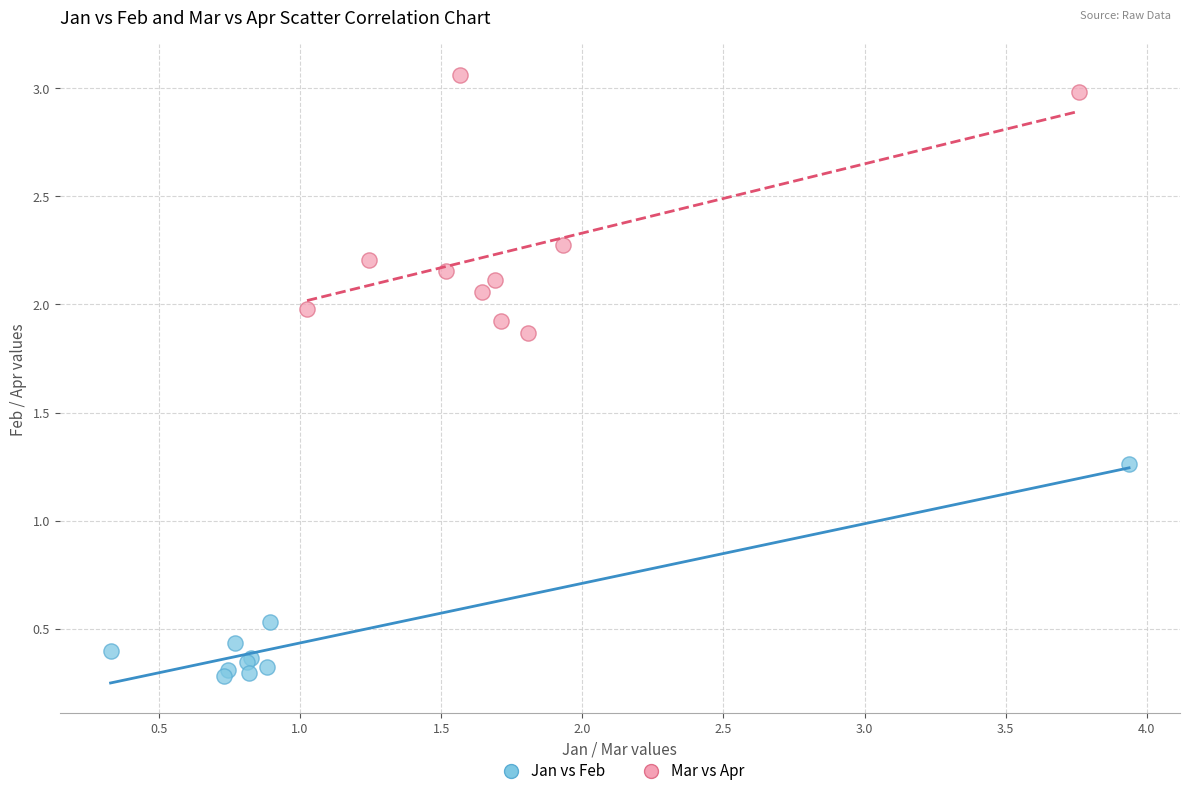

Which series has the widest spread of Y values?

Mar vs Apr